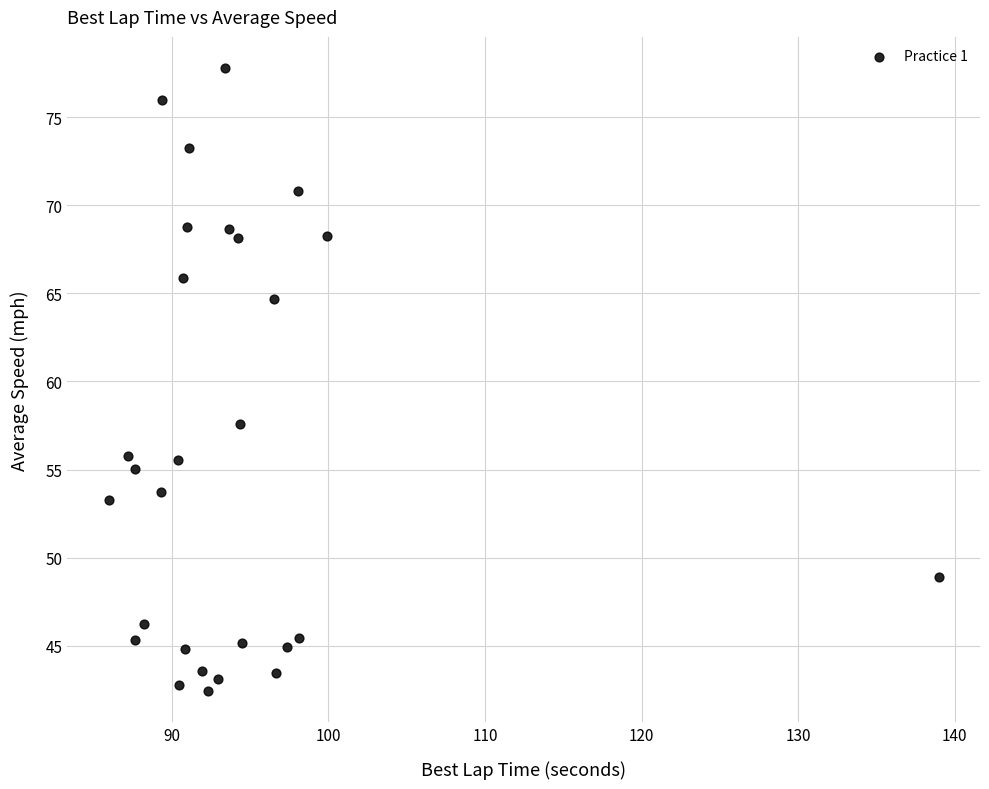

What Y value in the scatter plot is closest to 60?

57.6